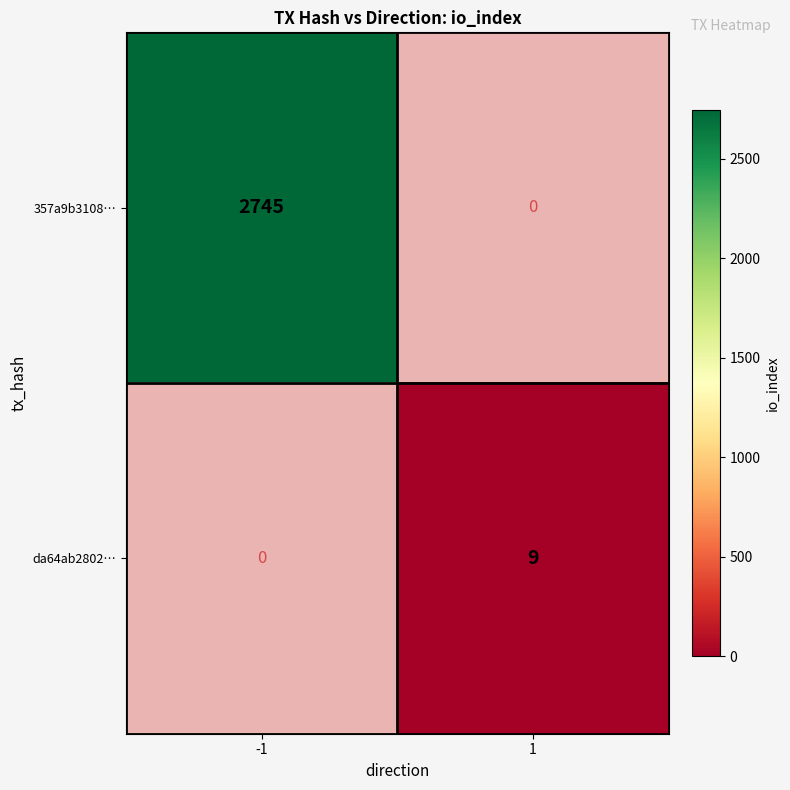

True or false: 357a9b3108… has a value of 2745 at -1.

True